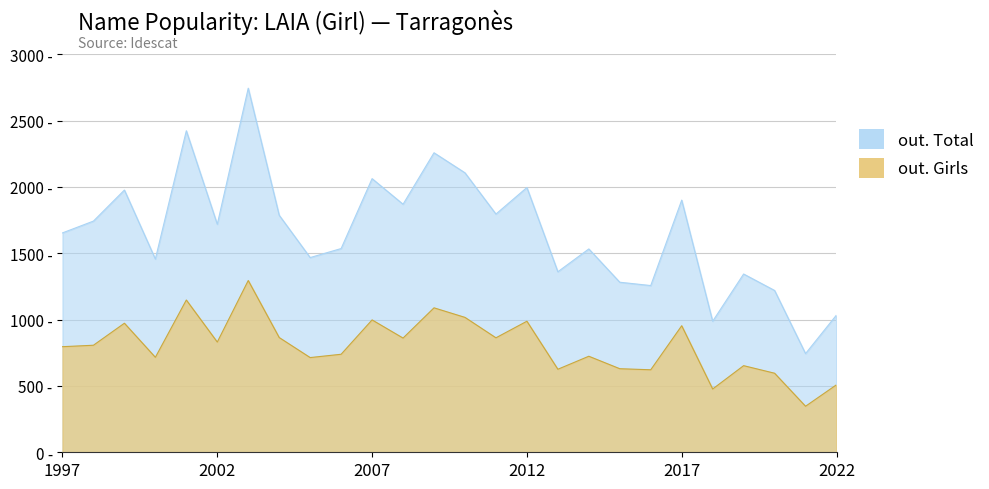

At which category is the sum across all series the highest?

2003